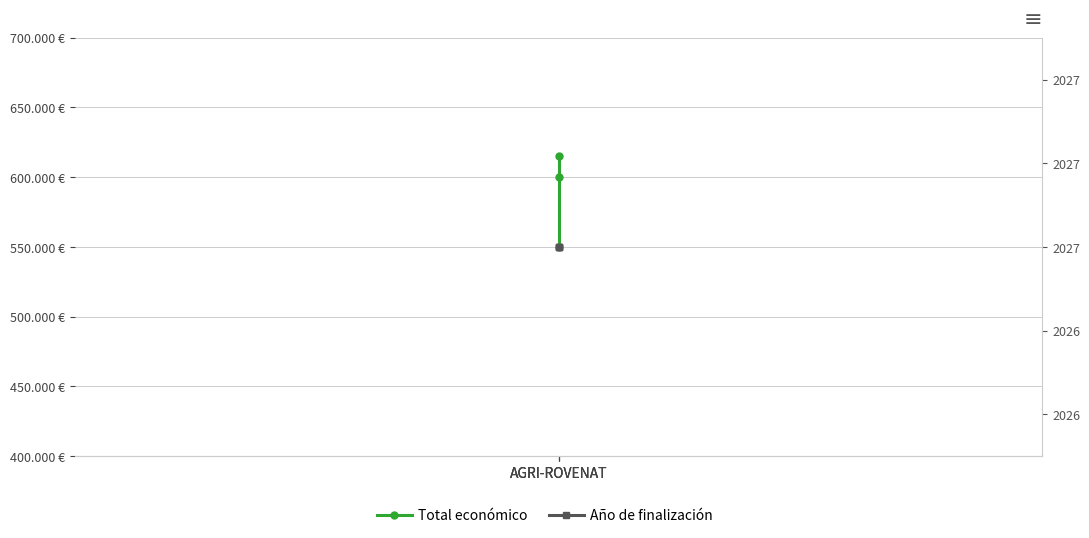

What is the greatest value displayed?

615375